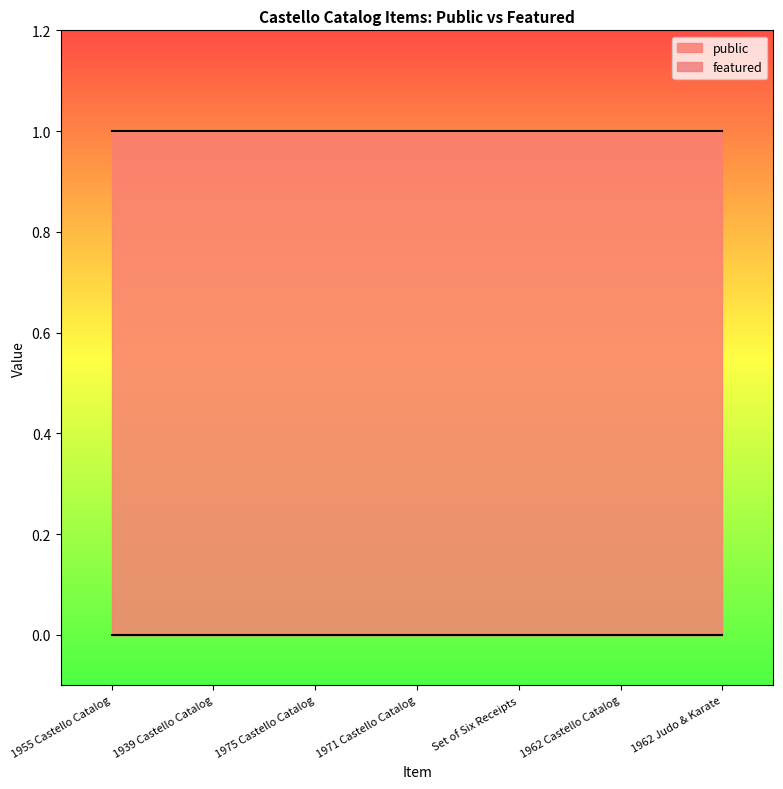

List the series in order of their overall mean, highest first.

public, featured